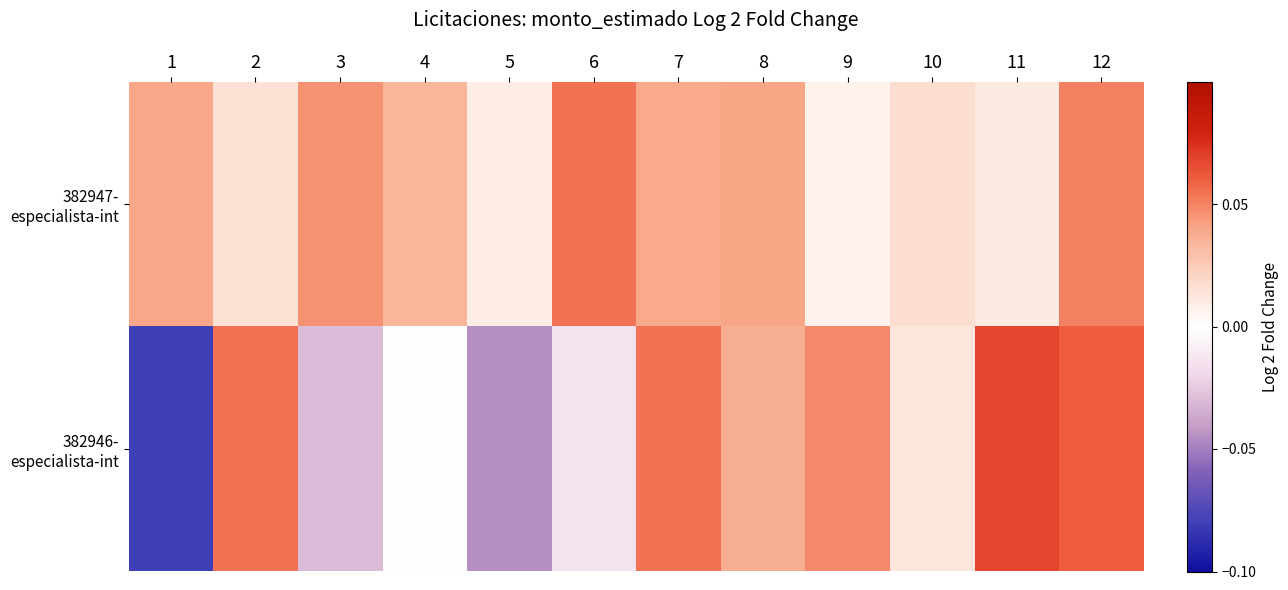

At 9, list the series in order from largest to smallest.

382946- especialista-int, 382947- especialista-int